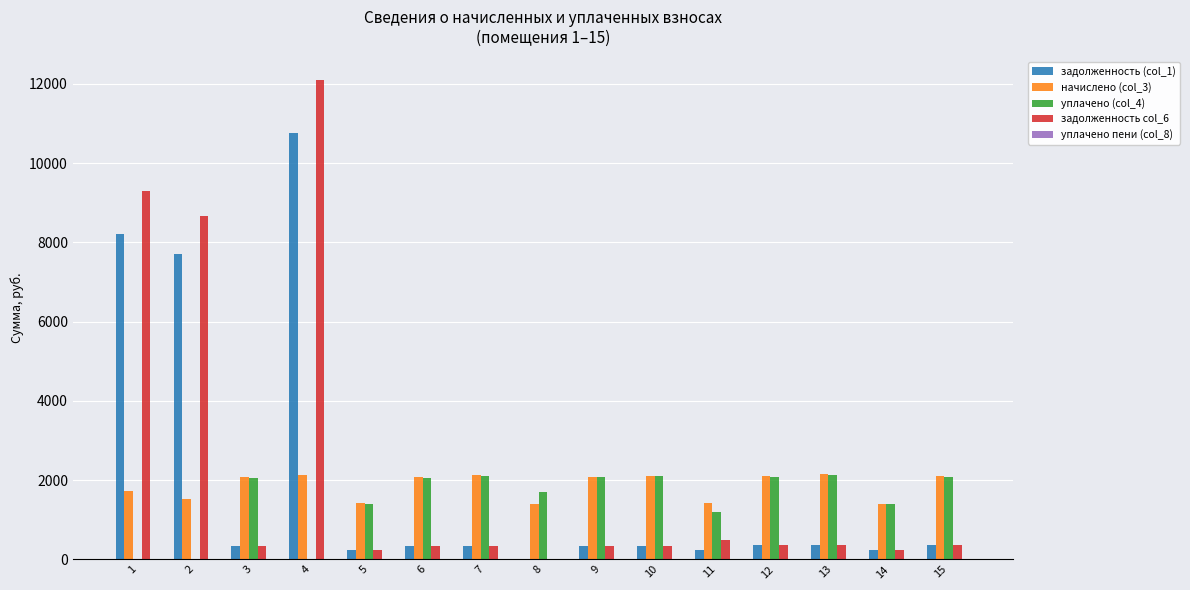

The задолженность col_6 series shows 5473.4 at 2. True or false?

False